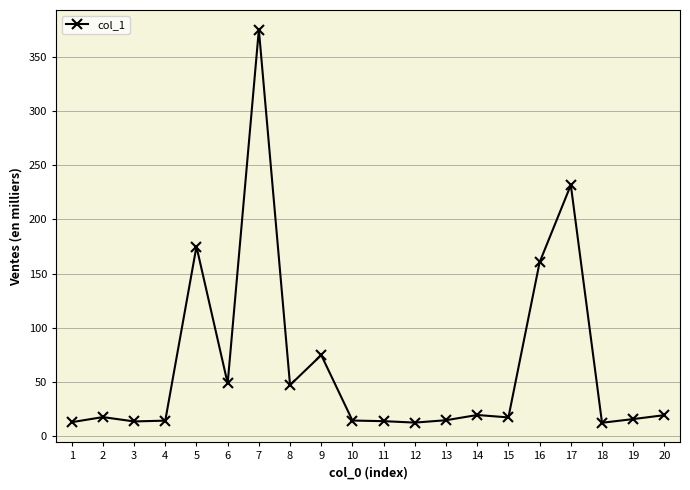

Which label corresponds to the smallest value in the chart?

18